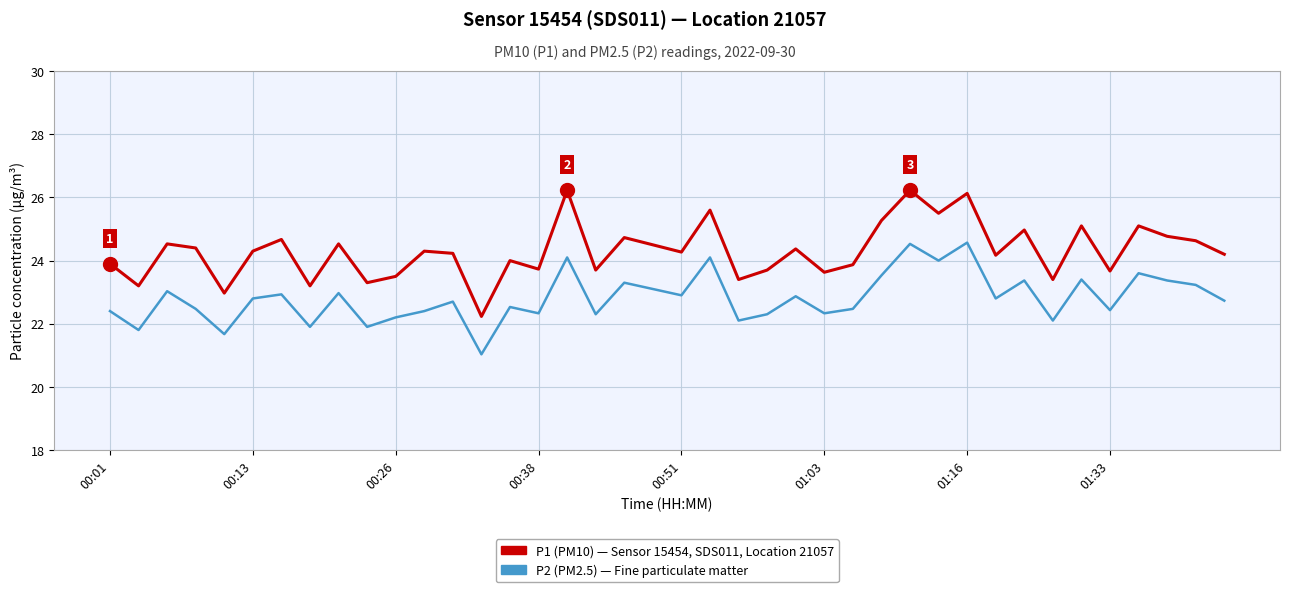

What is the maximum value shown in the chart?

26.2